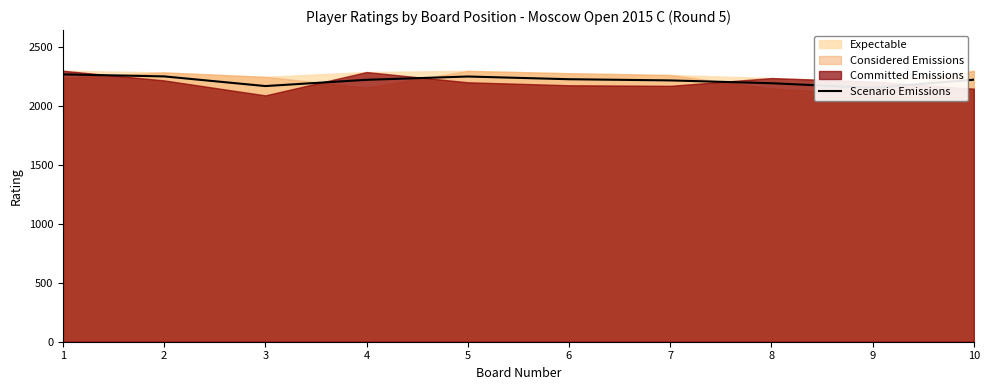

Rank the categories by value from lowest to highest.

9, 3, 8, 7, 4, 10, 6, 5, 2, 1